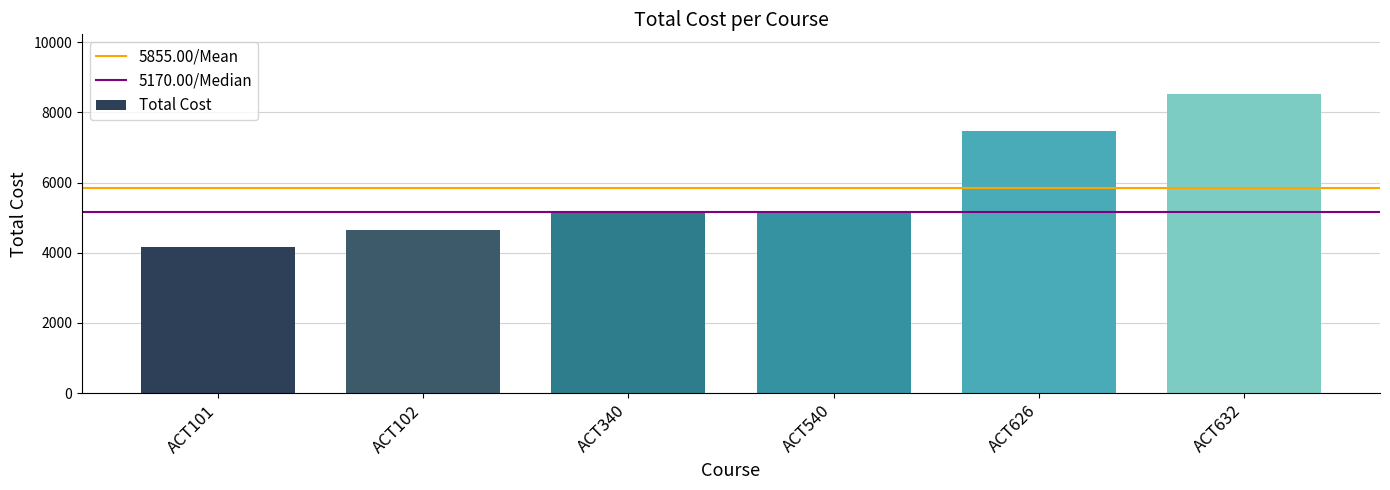

What is the minimum value shown in the chart?

4150